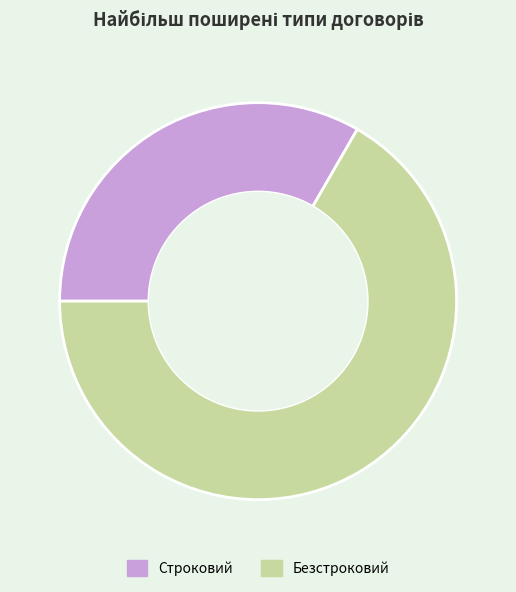

The Строковий slice represents 41% of the pie. True or false?

False